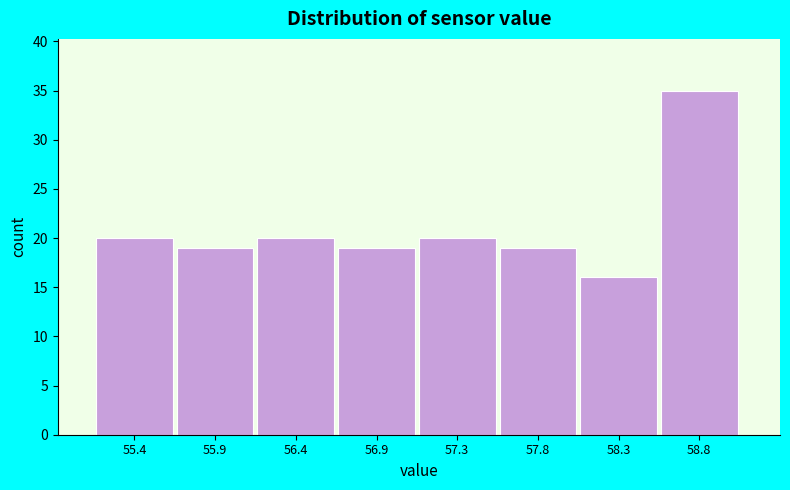

Reading left to right, list all the values displayed in this chart.

55.4=20	55.9=19	56.4=20	56.9=19	57.3=20	57.8=19	58.3=16	58.8=35